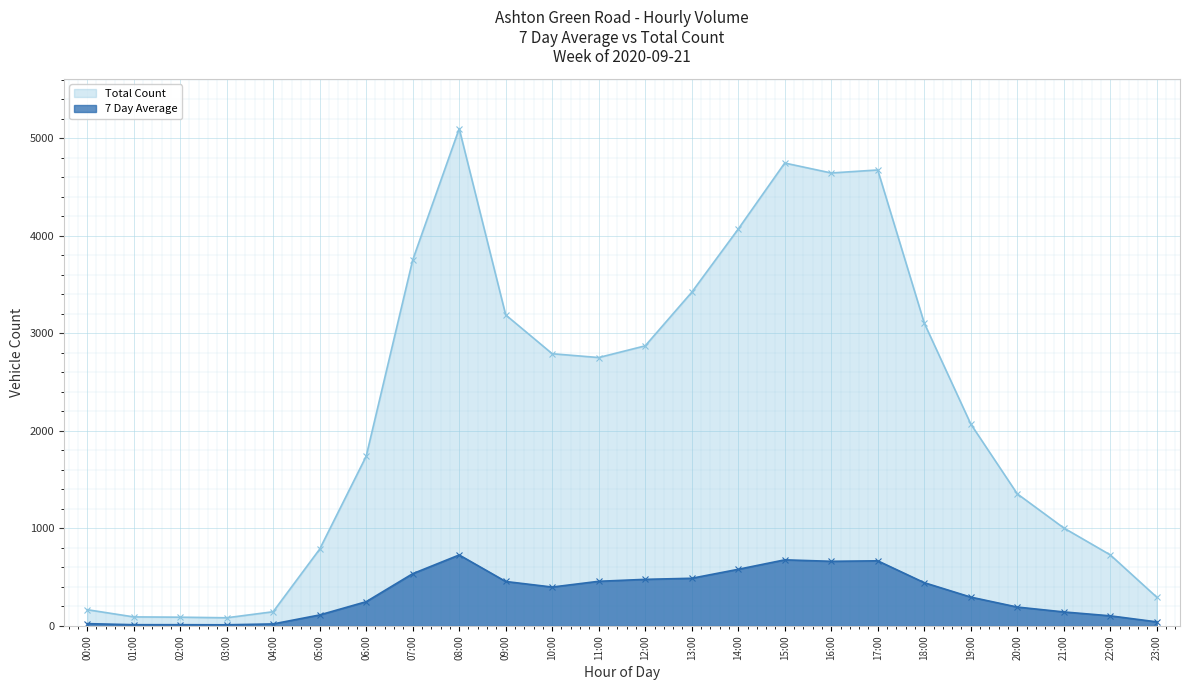

At which category does 7 Day Average reach its first local peak?

08:00